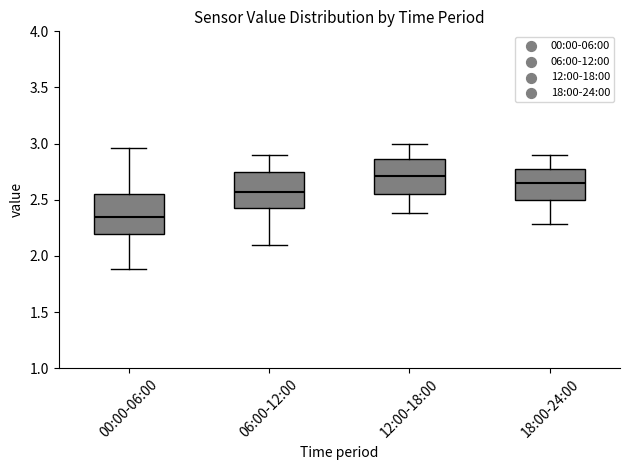

Reading left to right, read every box against the y-axis: the position of its median line, the range the box covers, and the ends of its whiskers. The values are not printed on the chart, so give them approximately, as read against the axis.

00:00-06:00: median 2.35, box 2.20 to 2.55, whiskers 1.90 to 2.95
06:00-12:00: median 2.55, box 2.45 to 2.75, whiskers 2.10 to 2.90
12:00-18:00: median 2.70, box 2.55 to 2.85, whiskers 2.40 to 3.00
18:00-24:00: median 2.65, box 2.50 to 2.75, whiskers 2.30 to 2.90